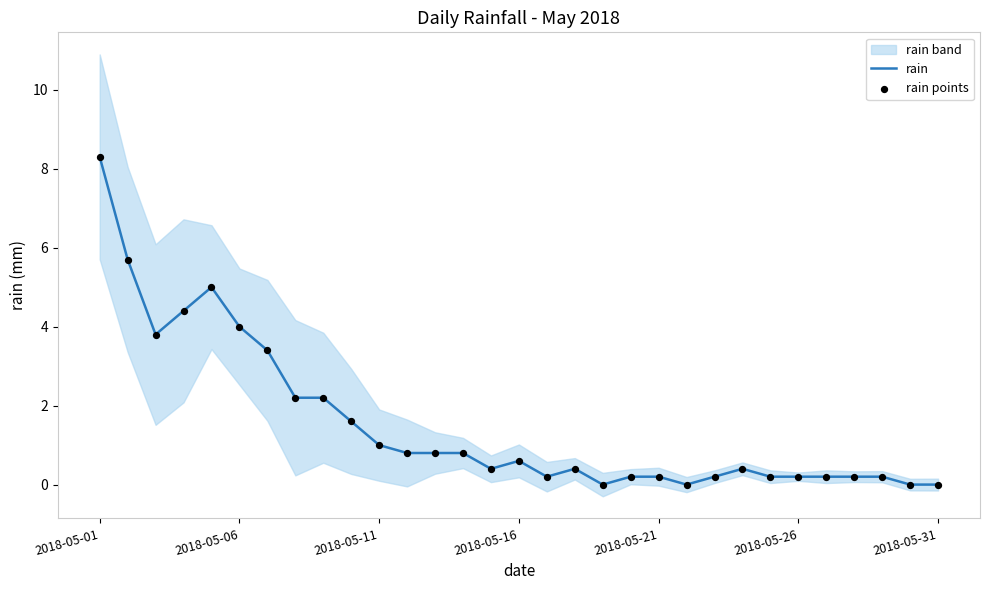

At which label does rain reach its peak?

2018-05-01